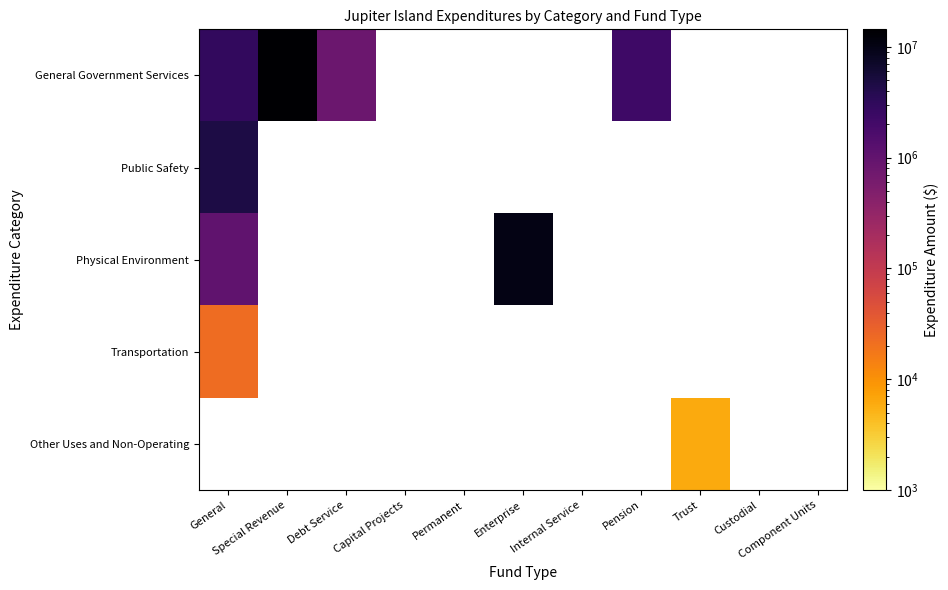

Which series has the widest spread of values?

General Government Services